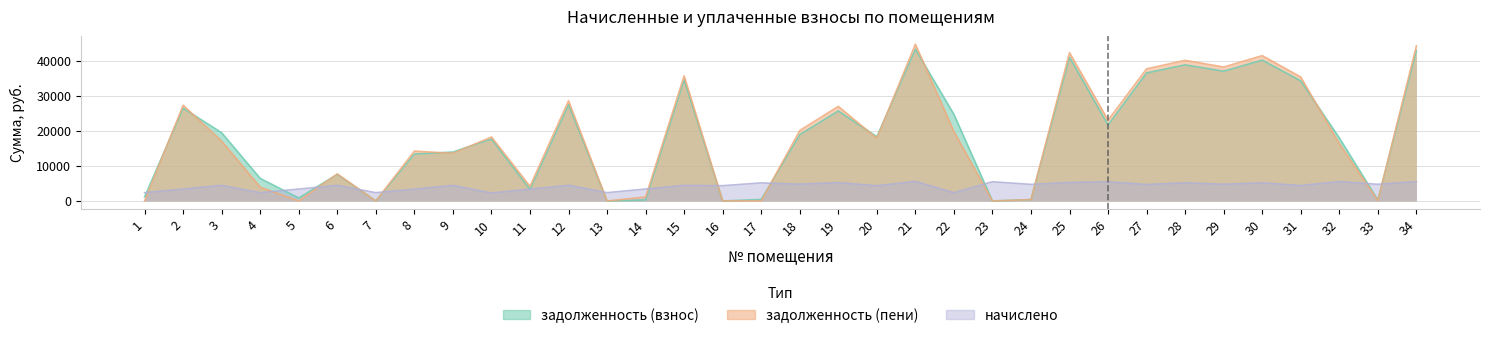

Where does the задолженность (пени) series first go above 17862?

2